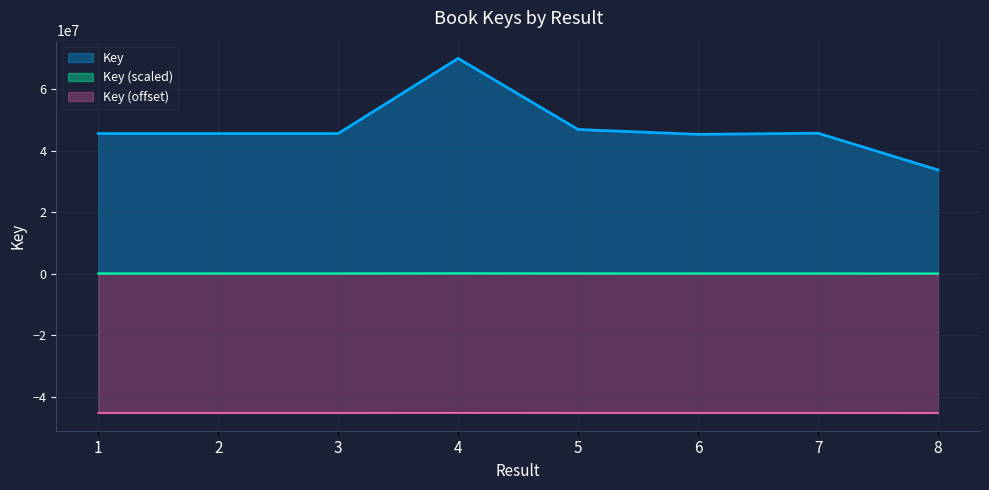

What is the value of the 3rd point from the left?

45560674